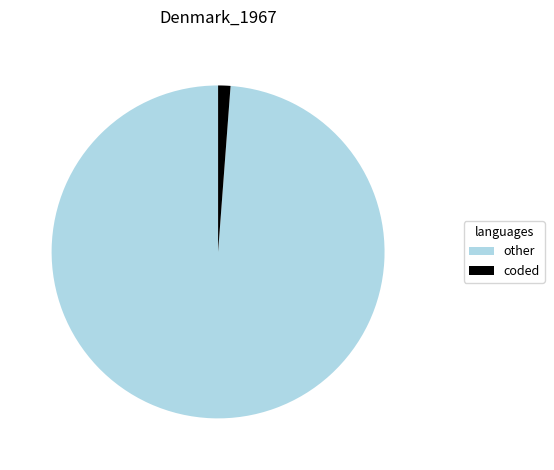

Is it true that coded is 1% of the pie?

True